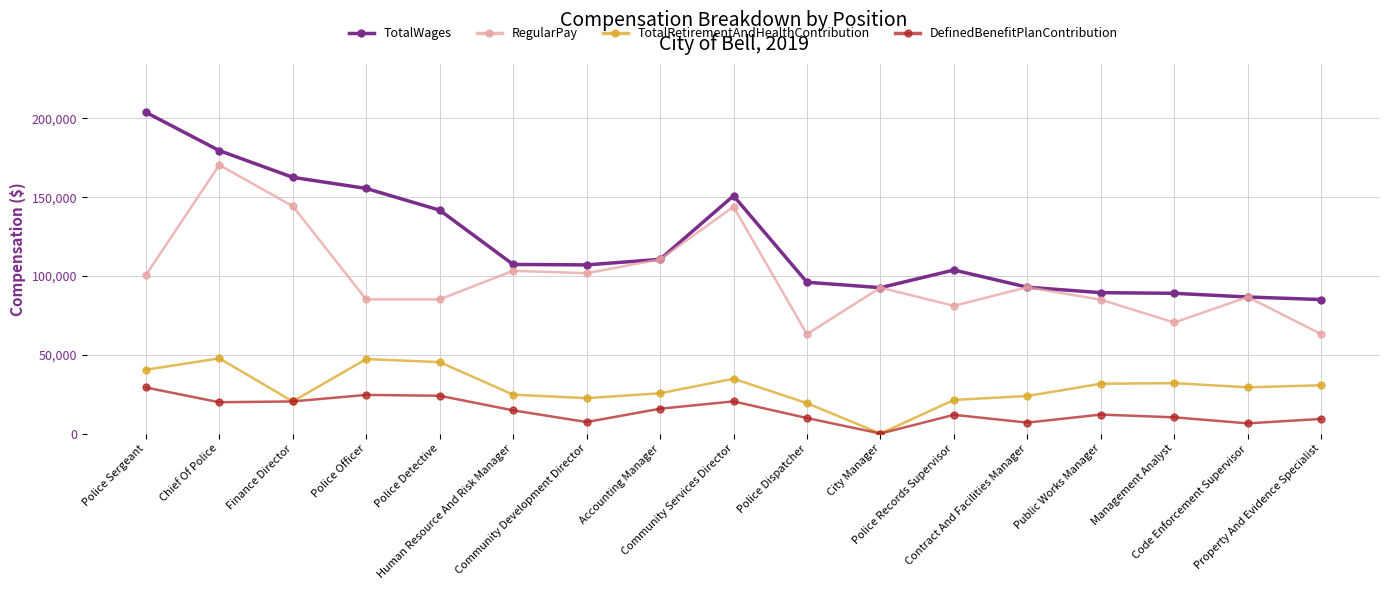

What is the average value of the TotalWages series?

120881